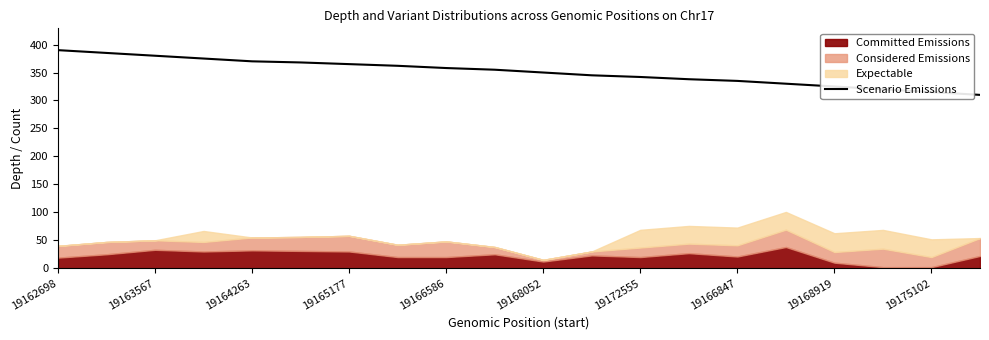

What is the maximum value for Scenario Emissions?

390